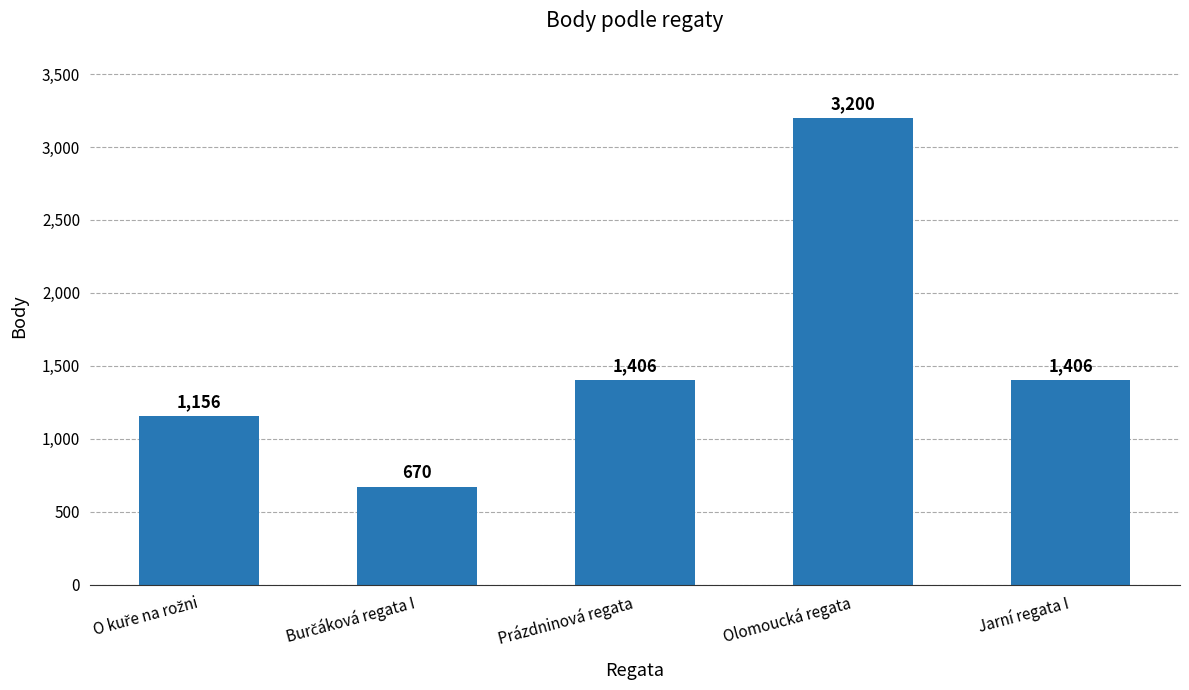

The value at Jarní regata I is 342. True or false?

False